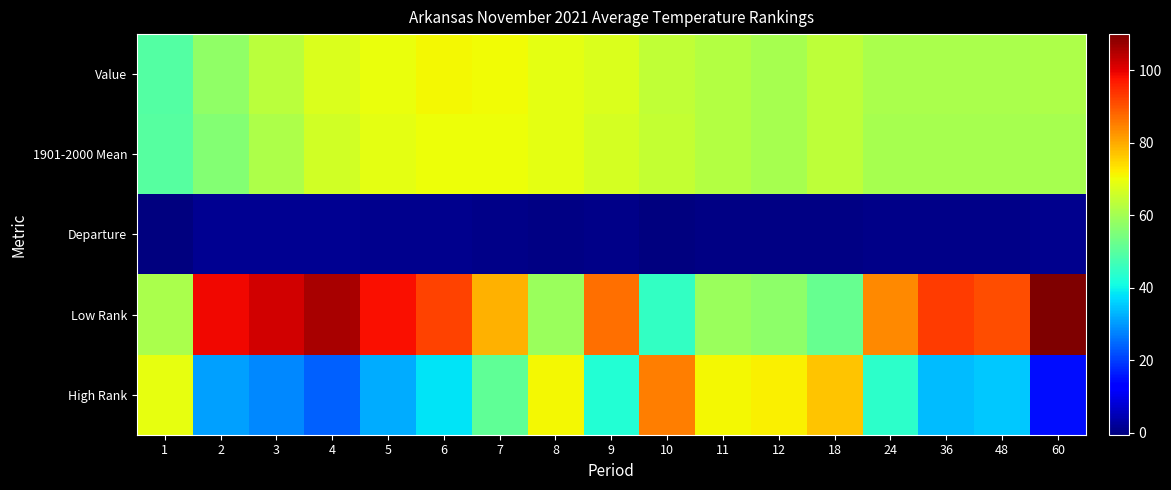

What is the maximum value shown in the chart?

110.0